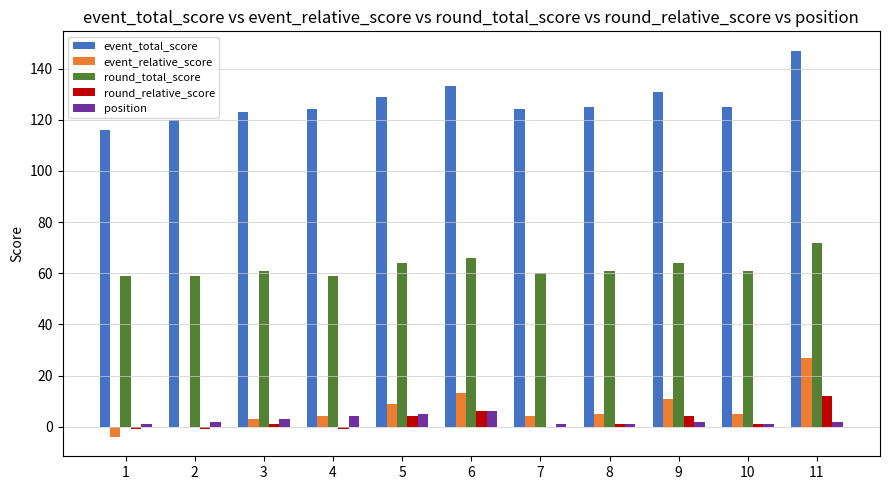

At which label is event_total_score closest to 131?

9